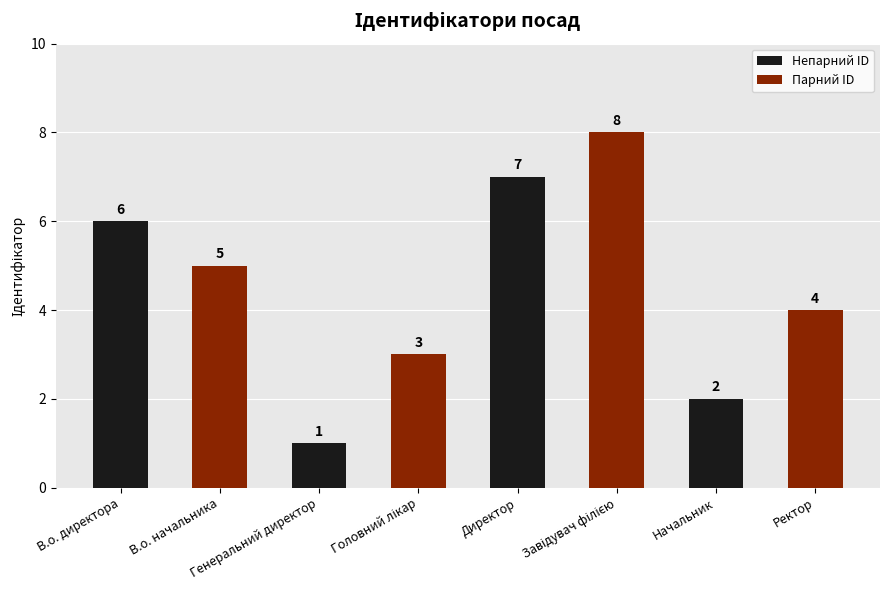

What is the difference between the maximum and second lowest values?

6